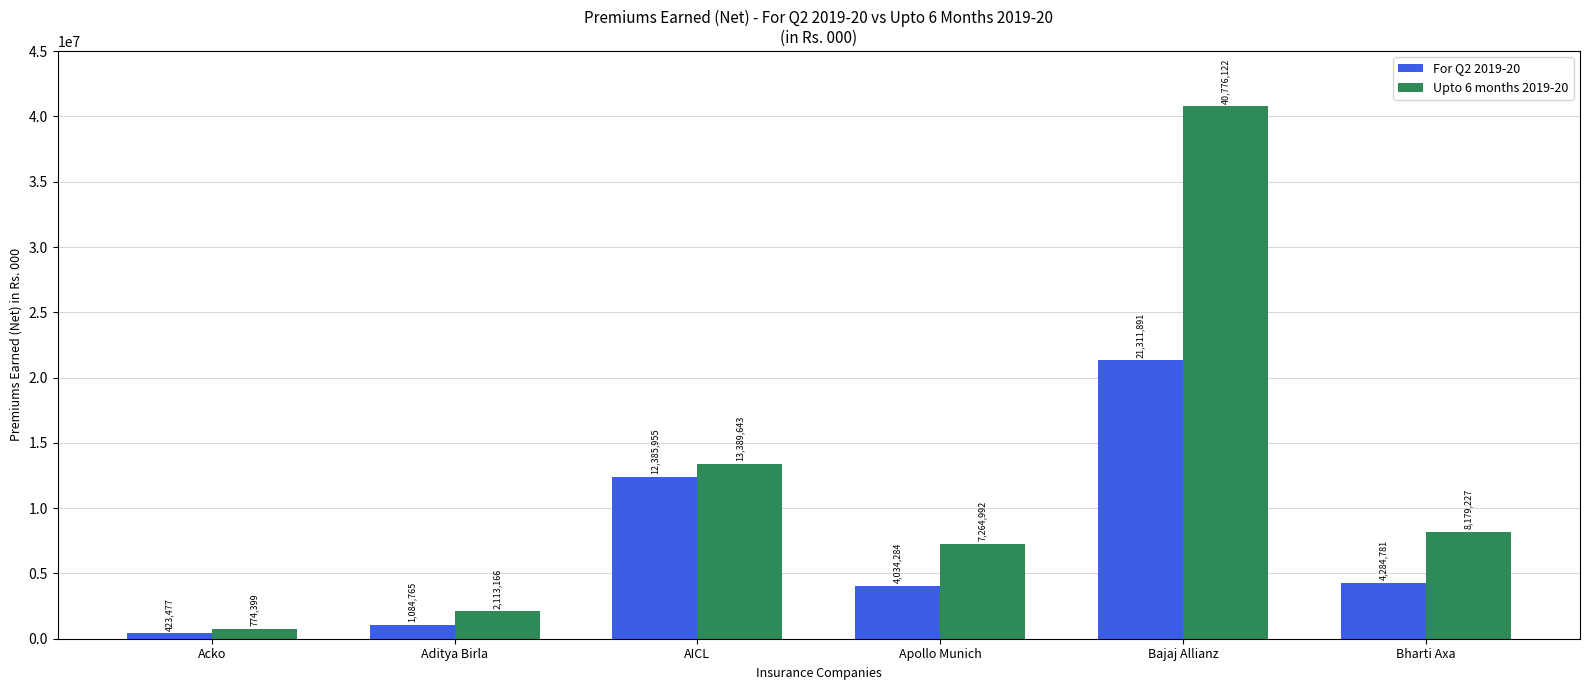

What is the maximum value for For Q2 2019-20?

21311891